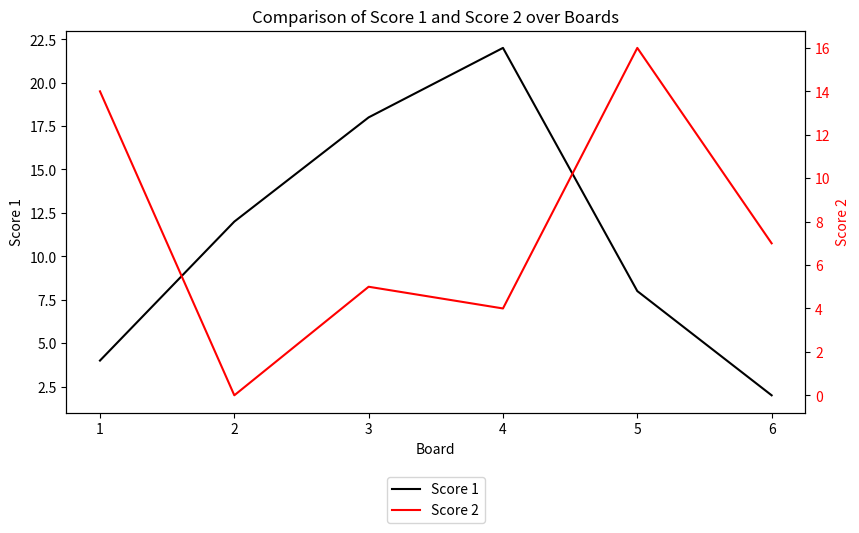

How many times do Score 1 and Score 2 cross each other?

2